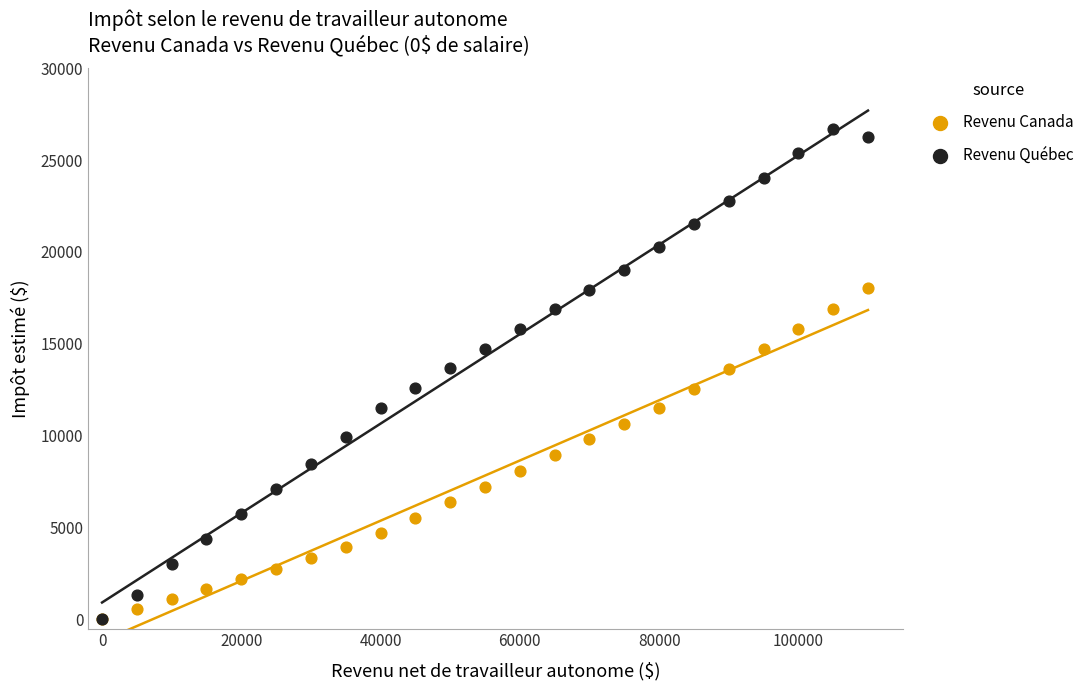

Which series has the widest spread of Y values?

Revenu Québec